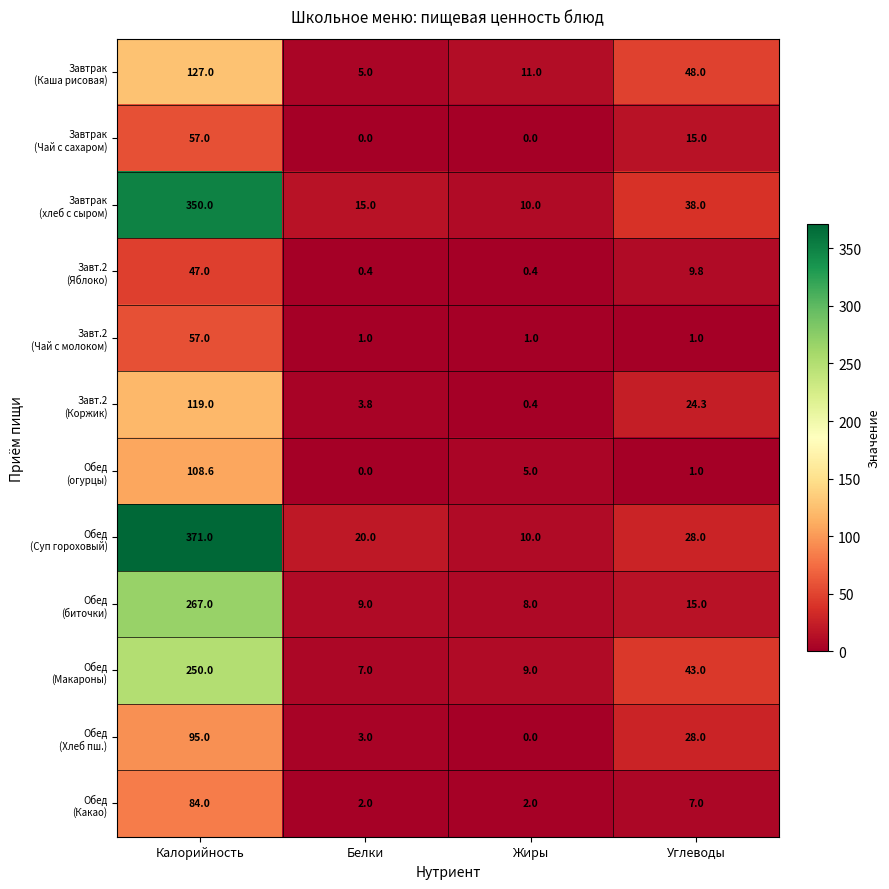

What is the spread (max minus min) of values at Белки?

20.0